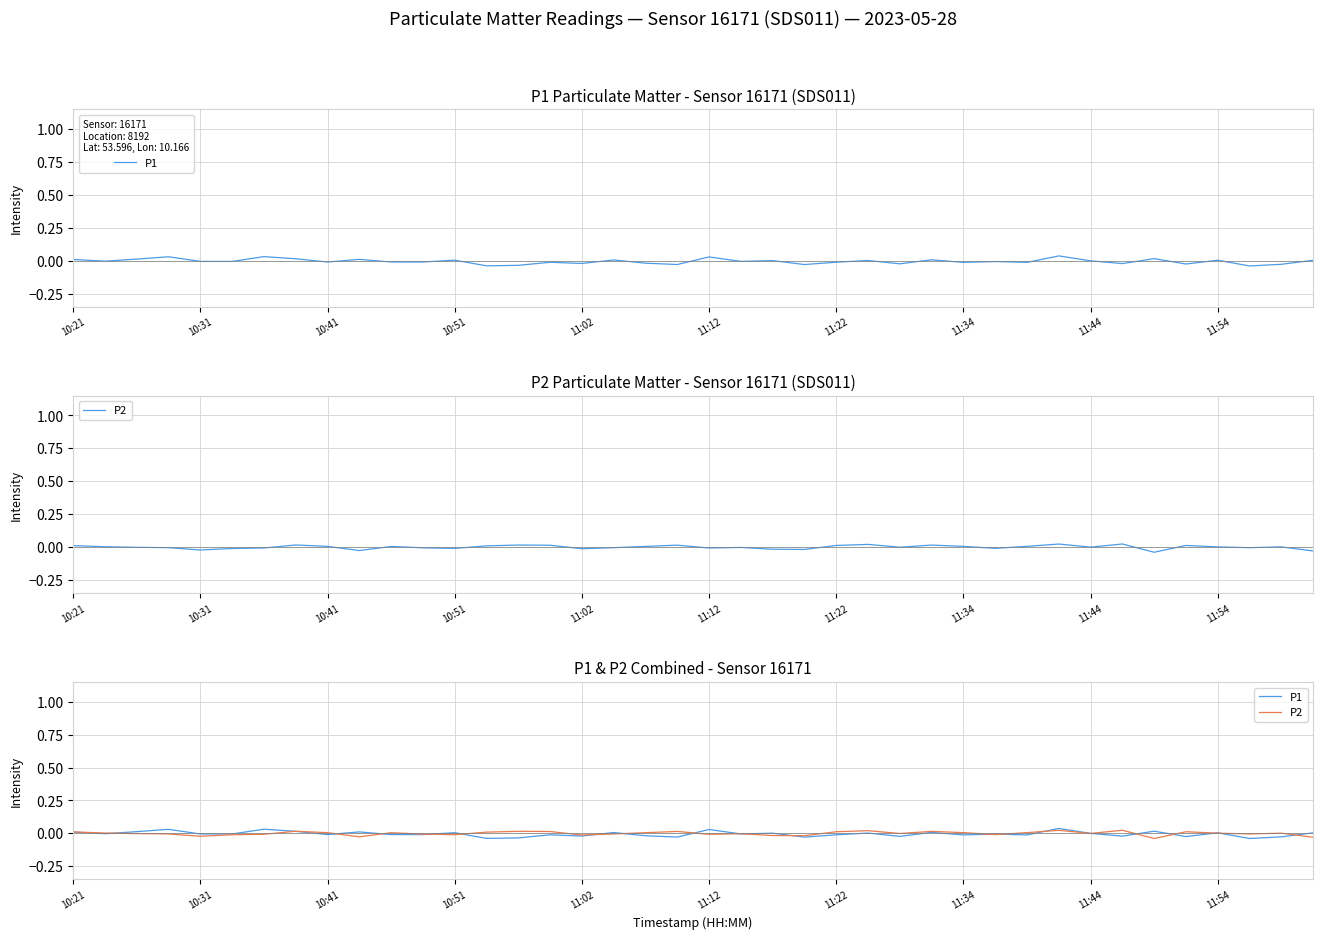

List the series in order of their overall mean, highest first.

P2, P1